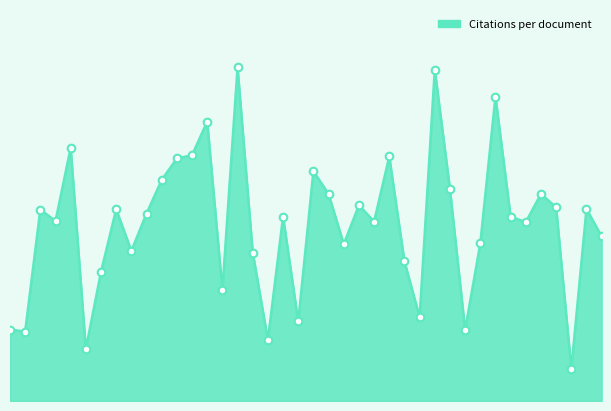

Is this an area chart (filled region under the line)?

Yes